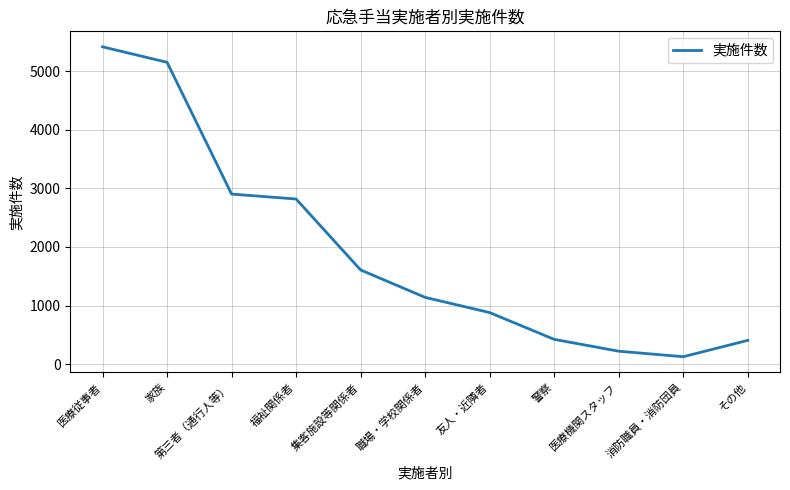

What is the sum of the values at 警察 and 医療機関スタッフ?

644